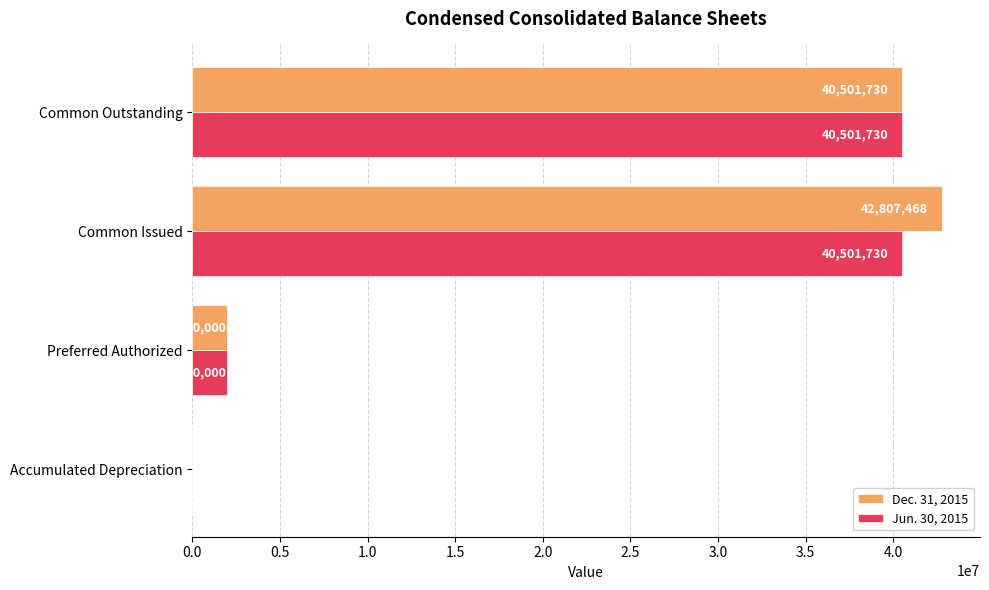

What is the approximate value of Jun. 30, 2015 at Accumulated Depreciation?

4935